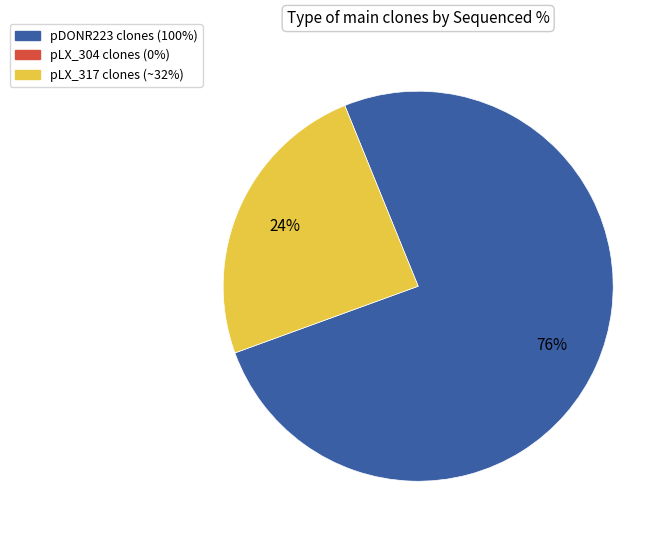

To the nearest percent, what is the average slice percentage?

50%